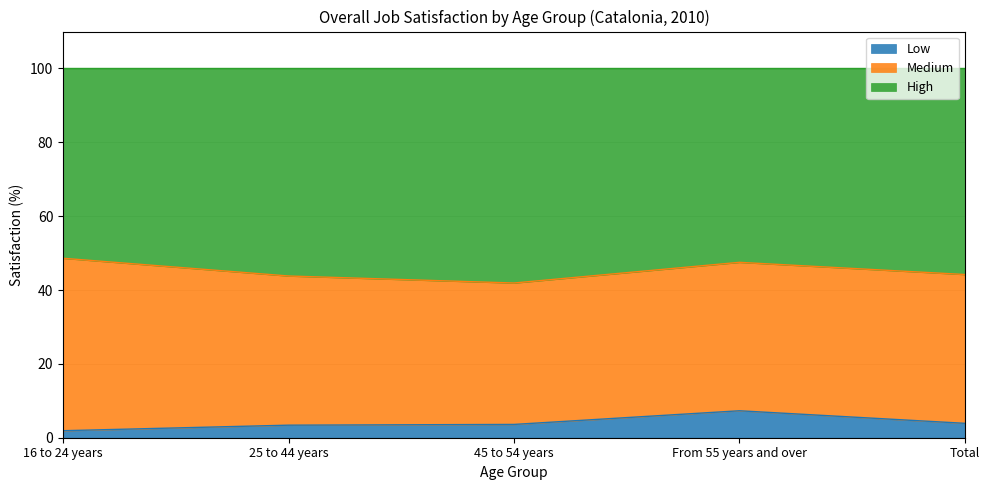

Is it true that Low equals 3.4 at 25 to 44 years?

True